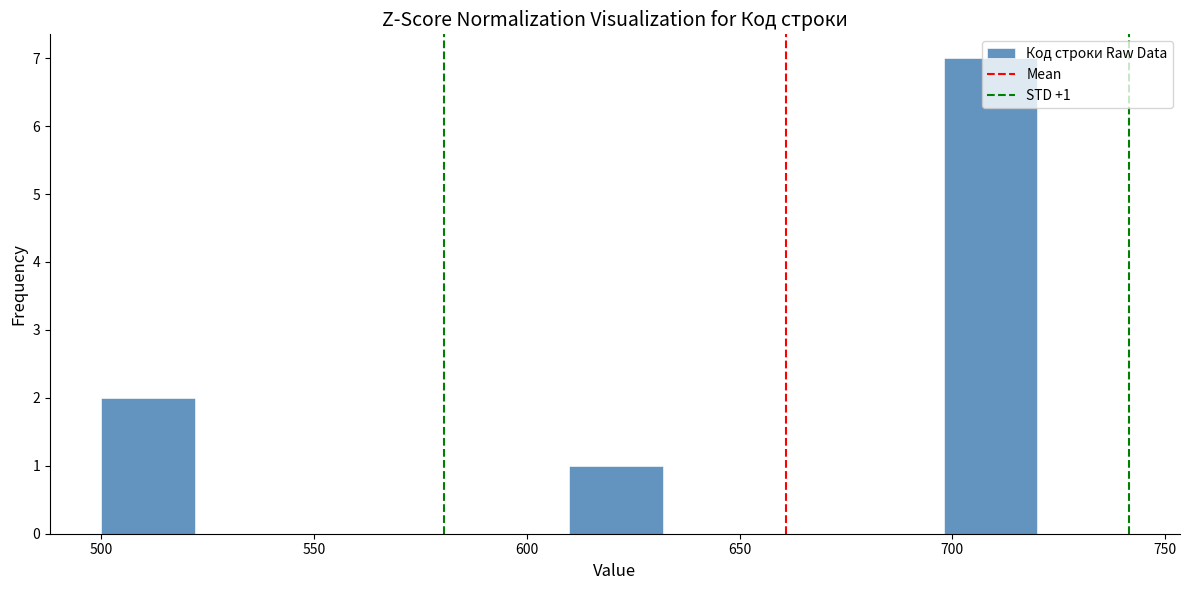

Over which range of the x-axis is the bar tallest?

698 to 720